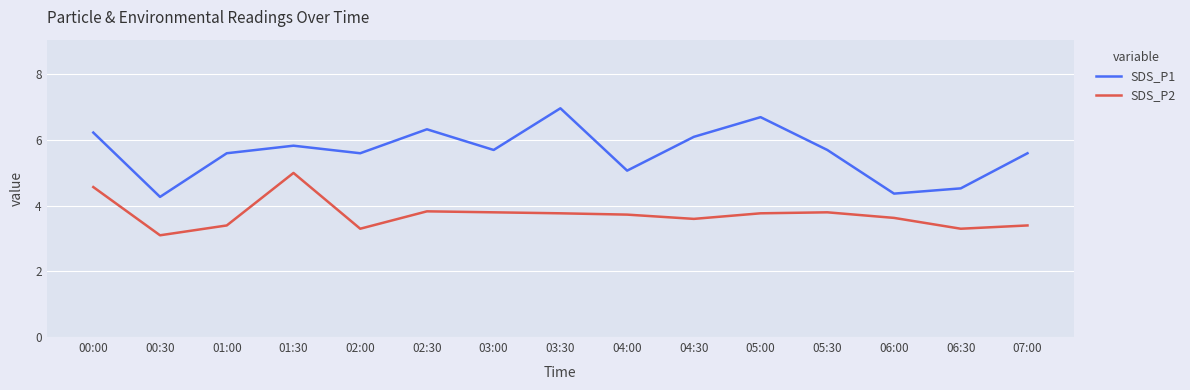

Is the value of SDS_P1 at 07:00 greater than the value of SDS_P2 at 02:30?

Yes